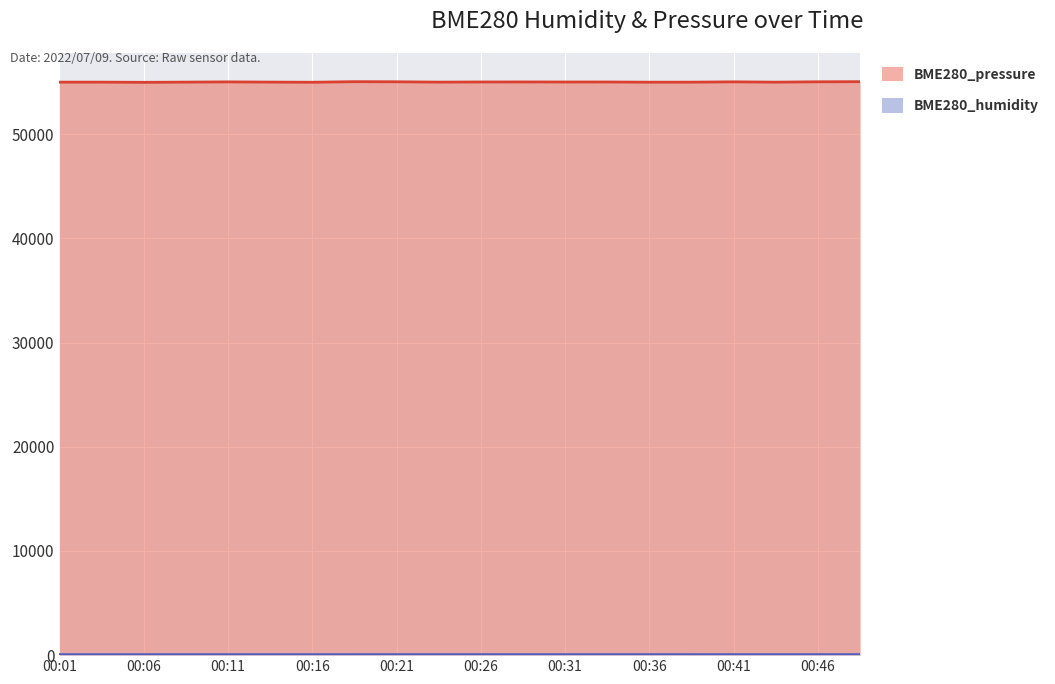

Reading left to right, transcribe all the data shown in this chart.

BME280_humidity: 50.1	49.9	50.1	50.8	51.3	51.5	51.4	51.5	51.7	51.9	52.1	52.2	52.0	52.0	52.0	51.9	52.2	52.4	52.4	52.4
BME280_pressure: 55001.6	55001.6	54983.9	55003.5	55025.4	55005.4	54990.3	55046.1	55035.6	55003.5	55016.6	55020.4	55014.2	55015.8	54997.1	54999.8	55030.2	54999.8	55034.8	55045.8